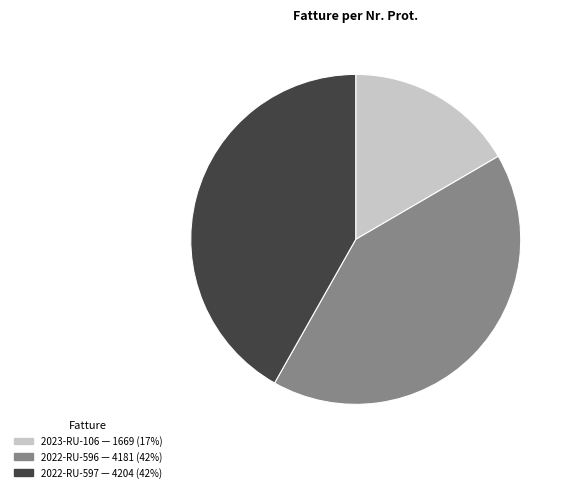

What is the smallest slice in the pie chart?

2023-RU-106